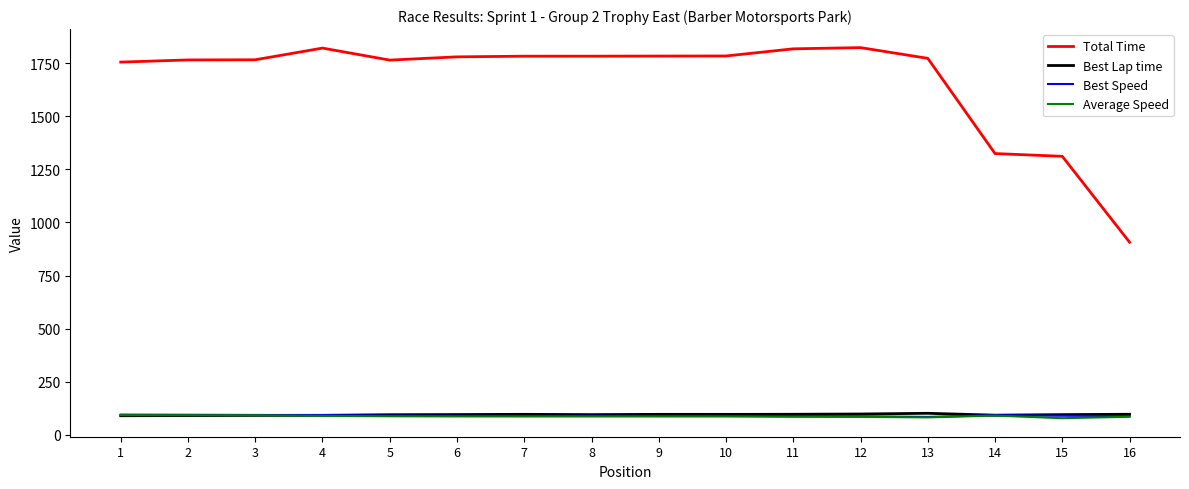

The value of Best Speed at 3 is 93.7. True or false?

True